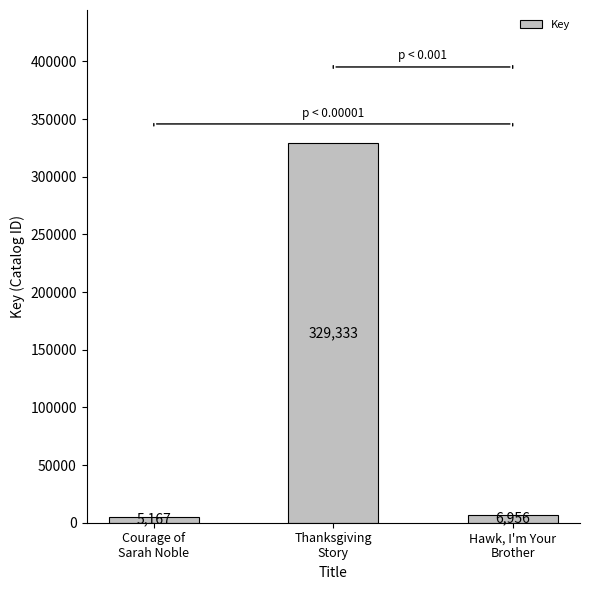

Does the chart contain stacked bars?

No